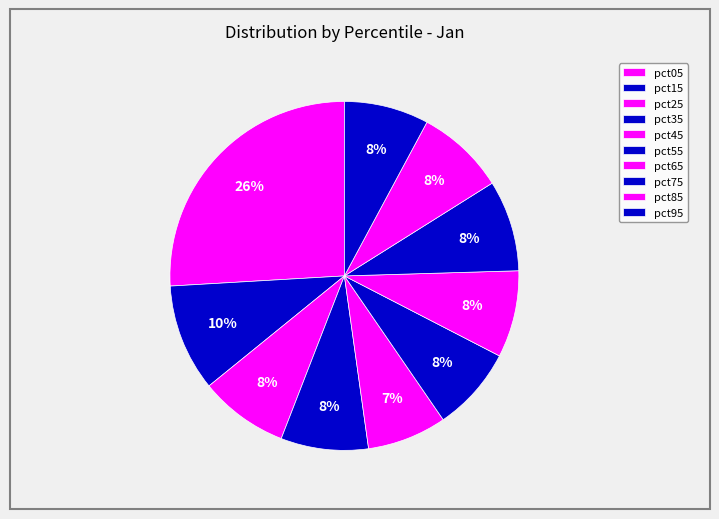

Count the number of slices in the pie.

10